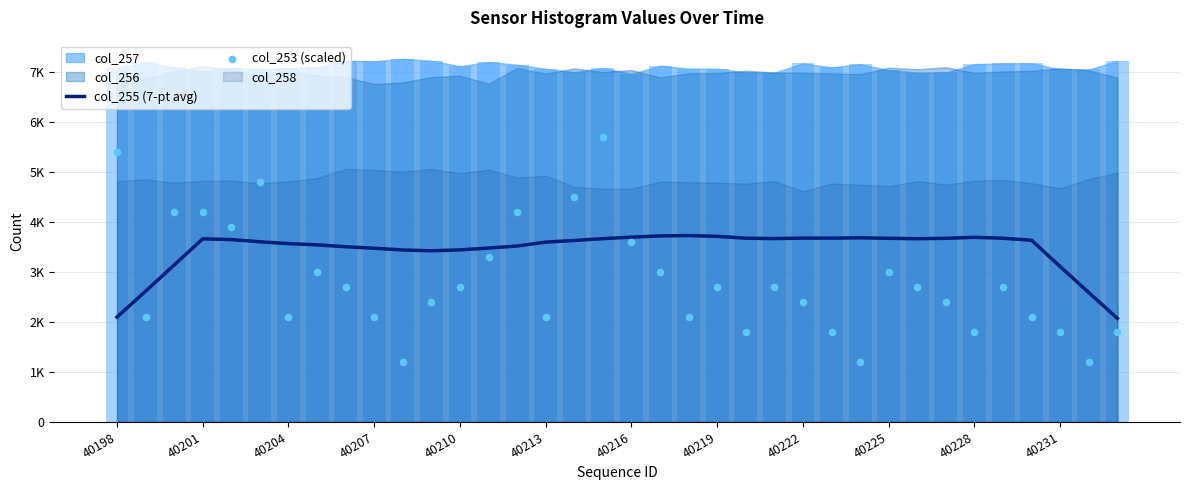

At which category is the sum across all series the highest?

17